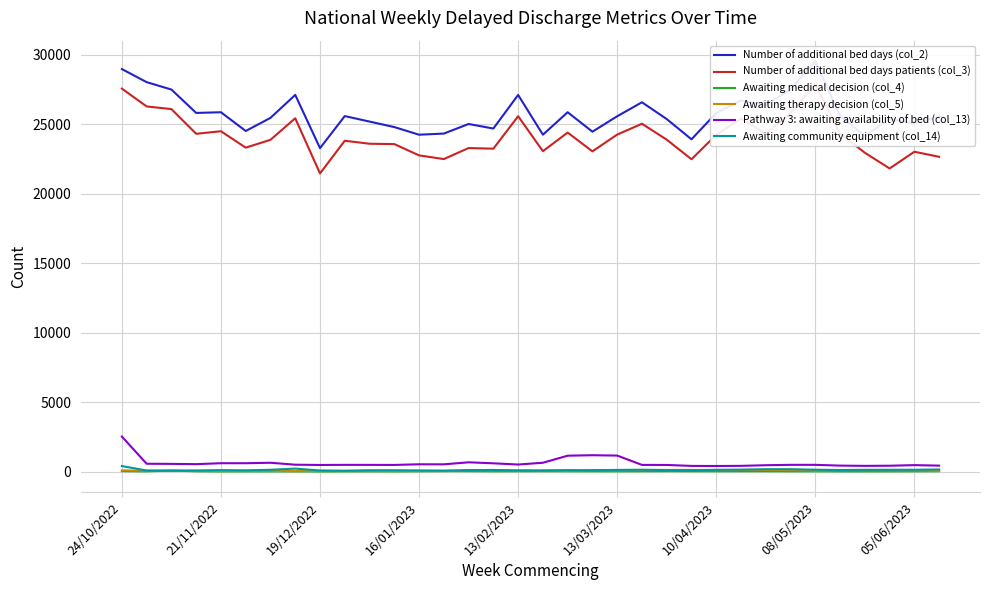

Does the chart have visible grid lines?

Yes